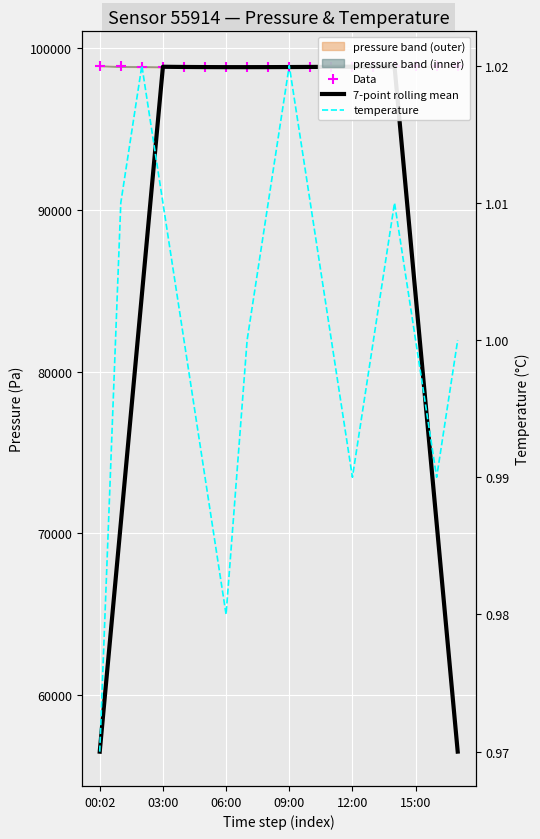

Which series has the widest spread of Y values?

7-point rolling mean